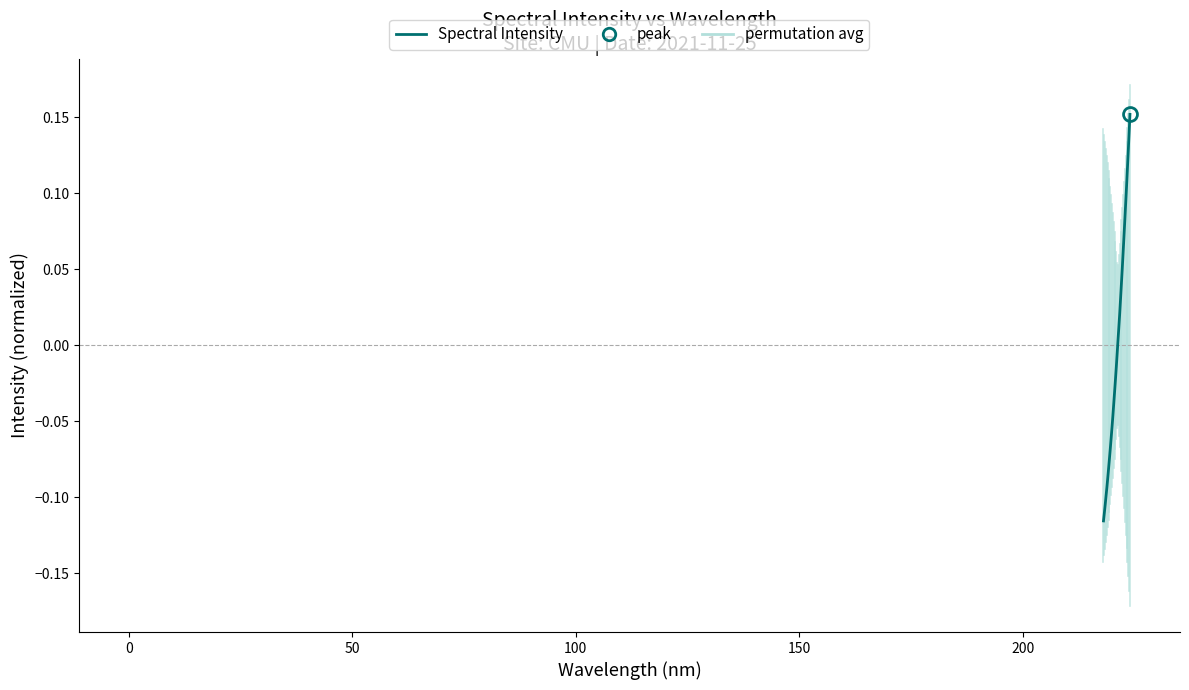

How many lines are shown in the chart?

1